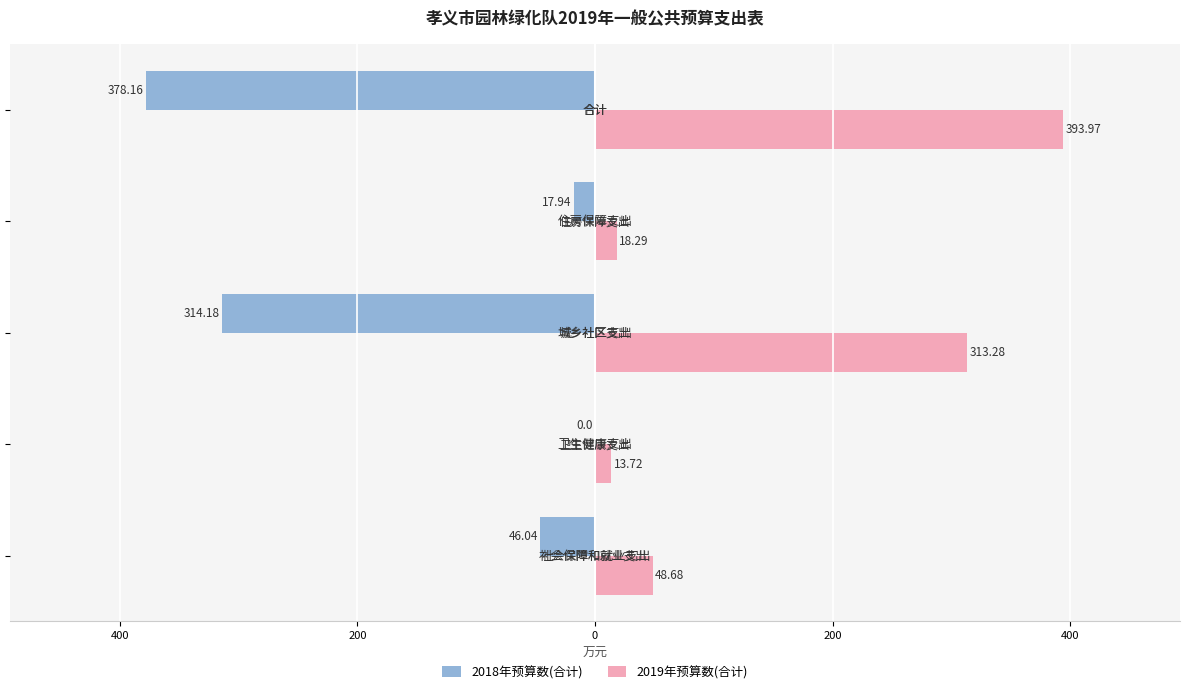

What are all the series names shown in the legend?

2018年预算数(合计), 2019年预算数(合计)